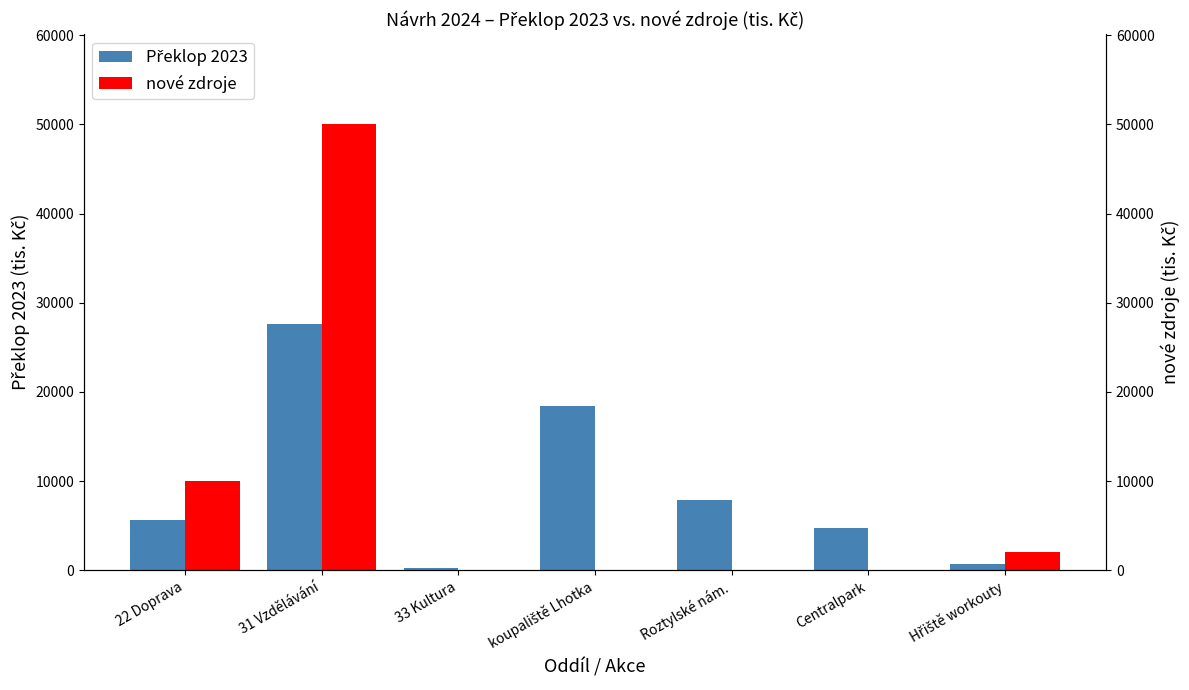

At 33 Kultura, list the series in order from smallest to largest.

nové zdroje, Překlop 2023